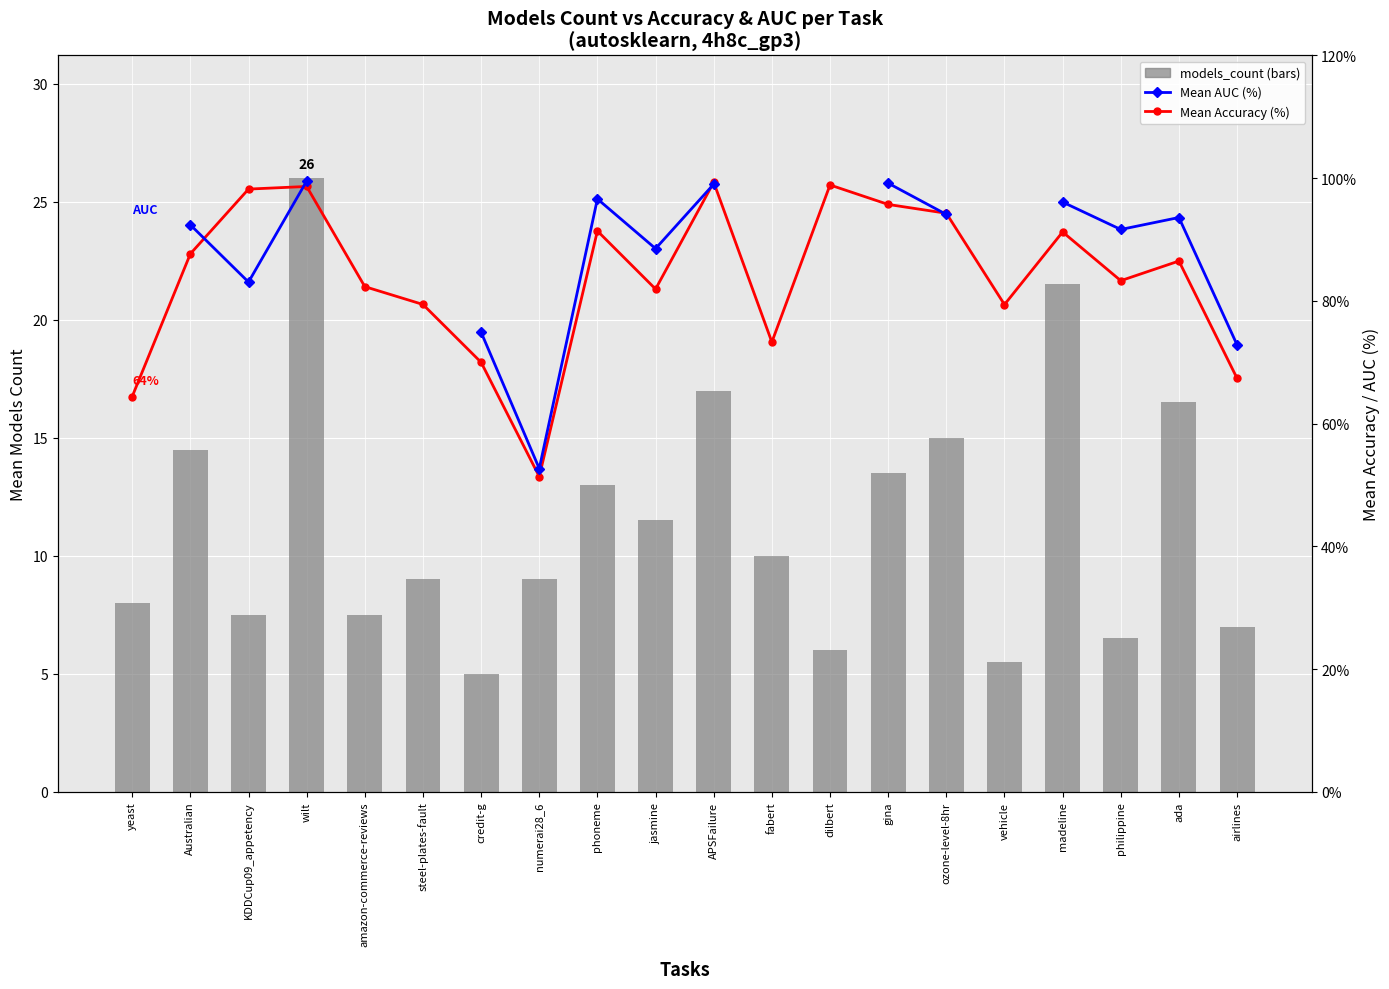

Which category has the lowest value across all series?

credit-g